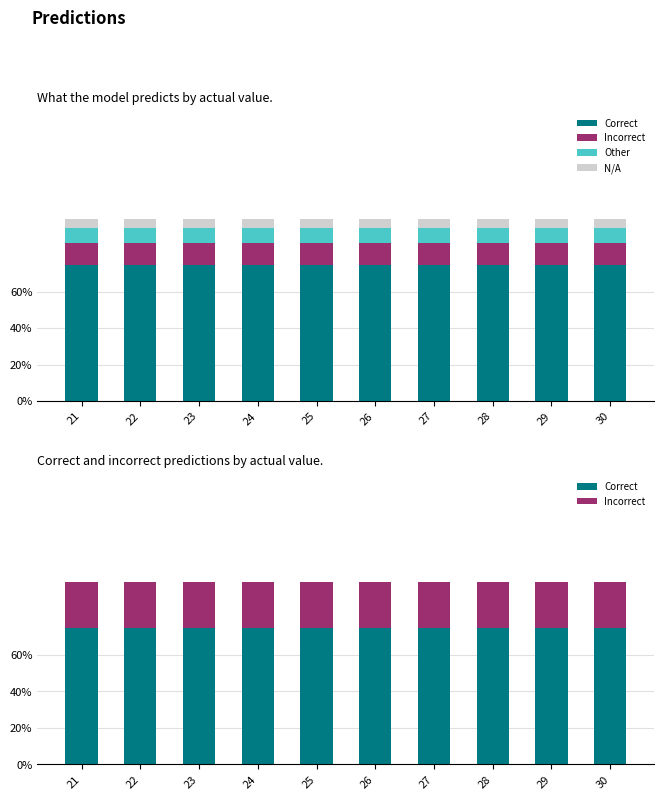

Which category has the lowest value in the N/A series?

21